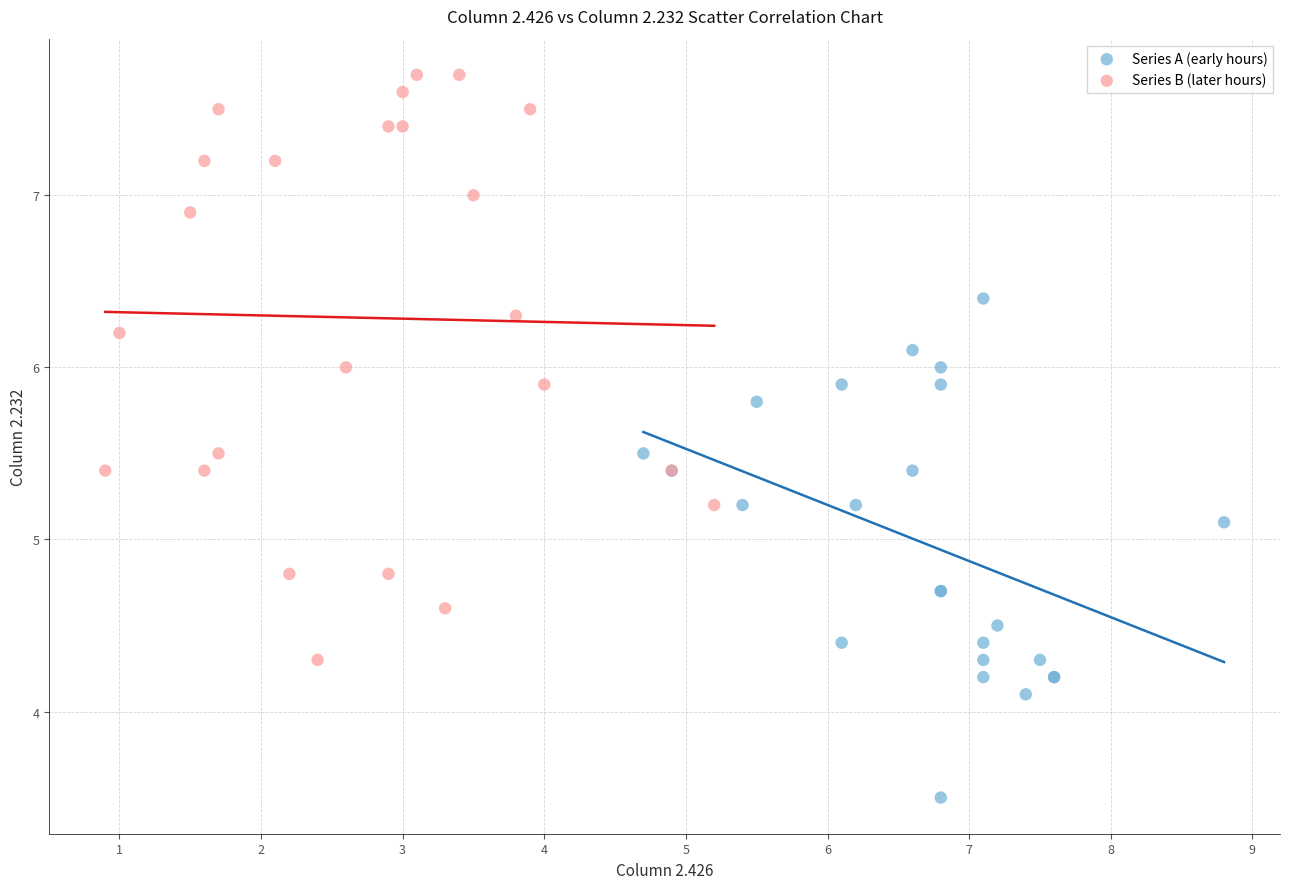

Which series contains the lowest Y value?

Series A (early hours)